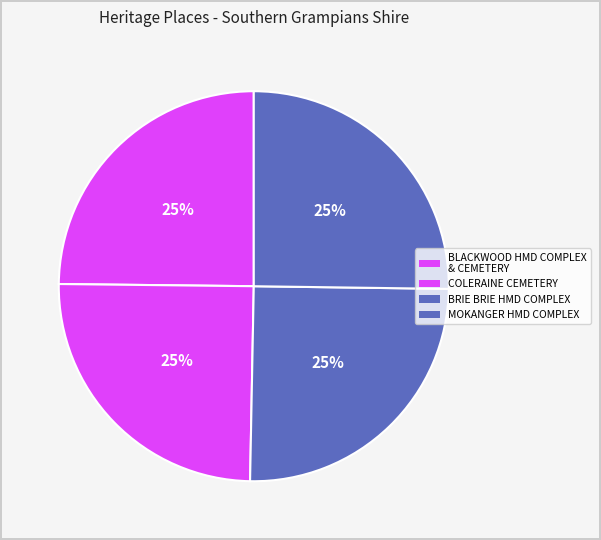

Rank the categories by value from highest to lowest.

MOKANGER HOMESTEAD
COMPLEX, BRIE BRIE HOMESTEAD
COMPLEX, COLERAINE CEMETERY, BLACKWOOD HOMESTEAD
COMPLEX AND CEMETERY